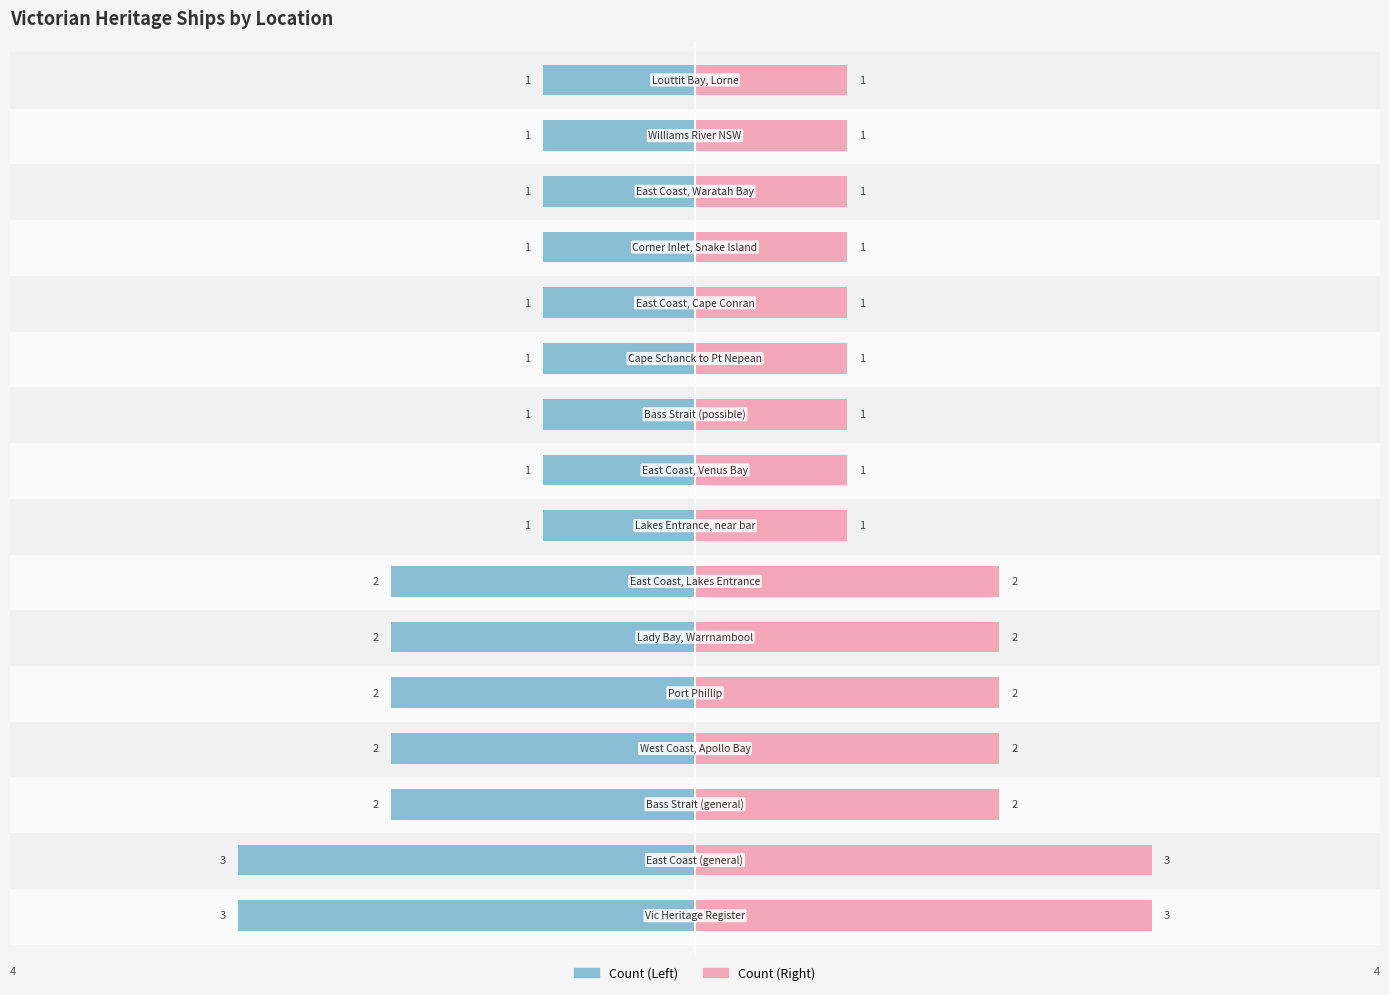

The value of Count (Right) at 2 is 1. True or false?

True